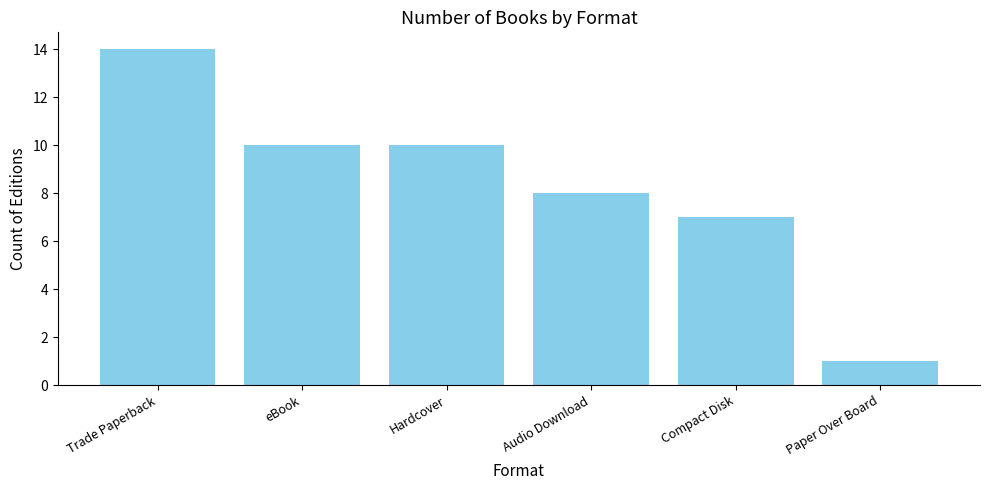

Where is the data nearest to the value 7?

Compact Disk